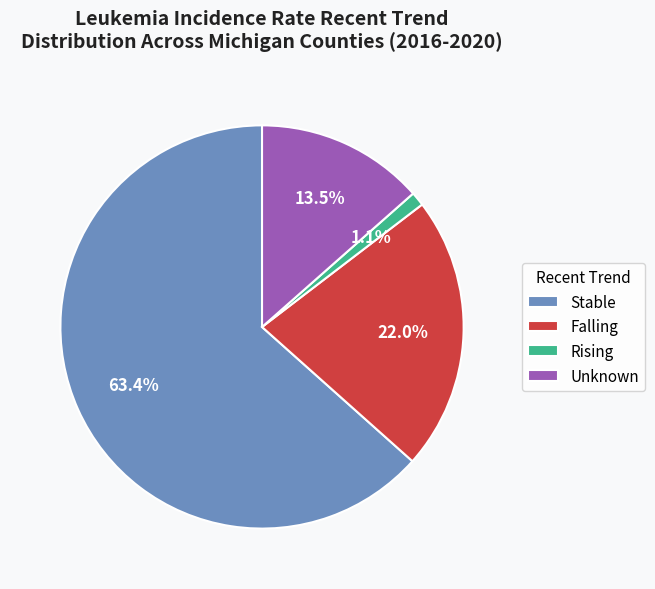

To the nearest percent, what is the difference between the largest and smallest slice percentages?

62%